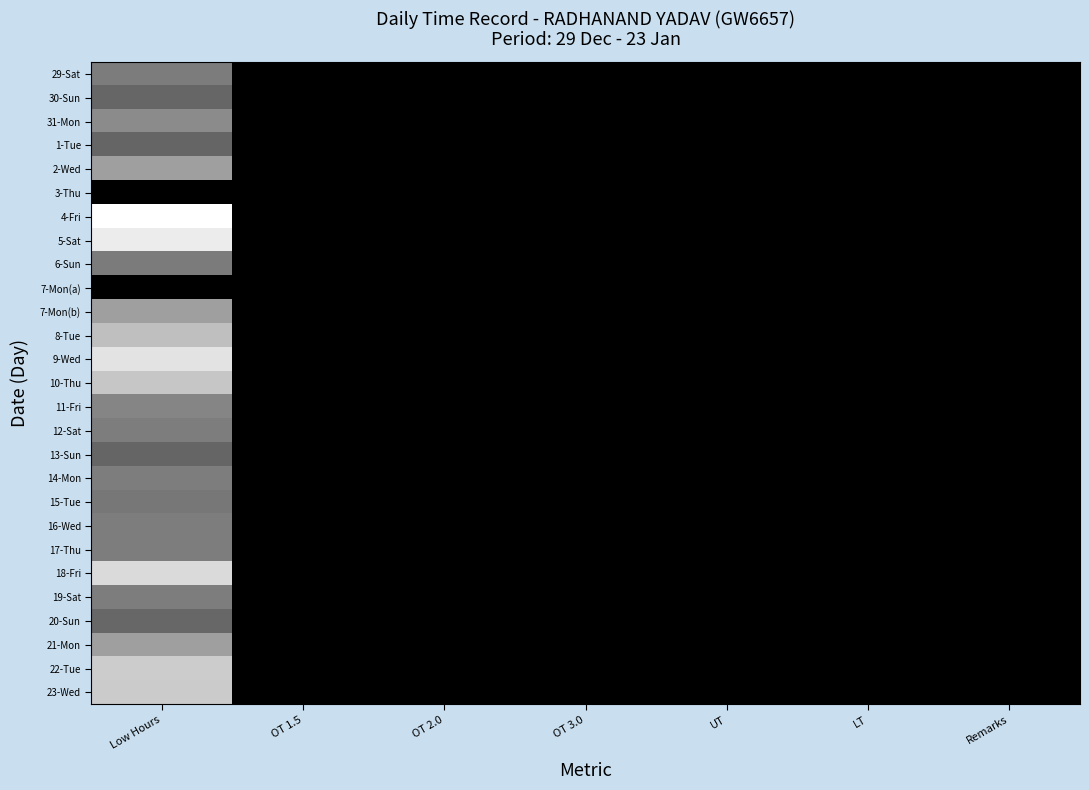

At how many categories does at least one series exceed 0?

1